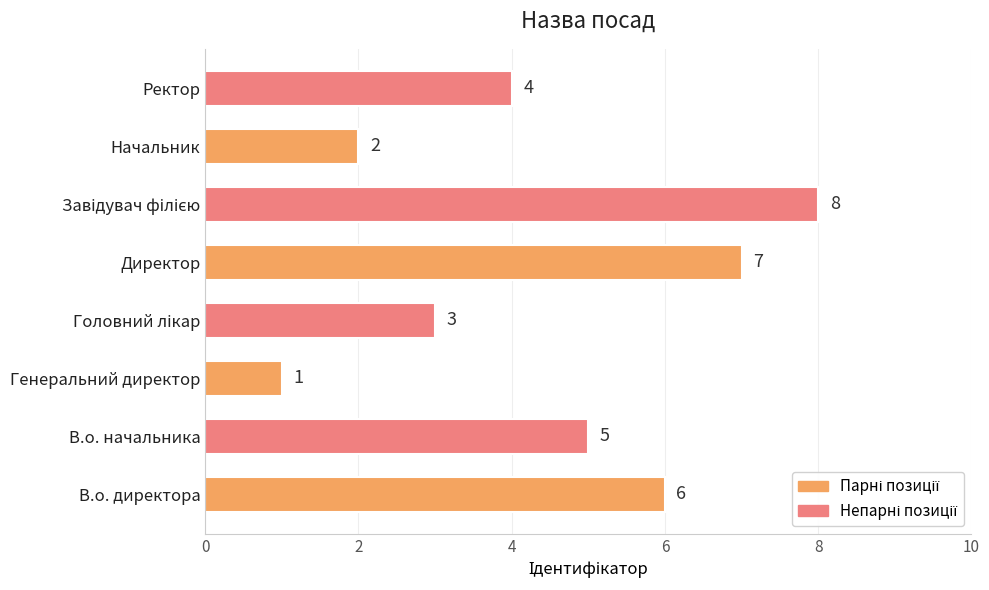

Are the bars horizontal?

Yes